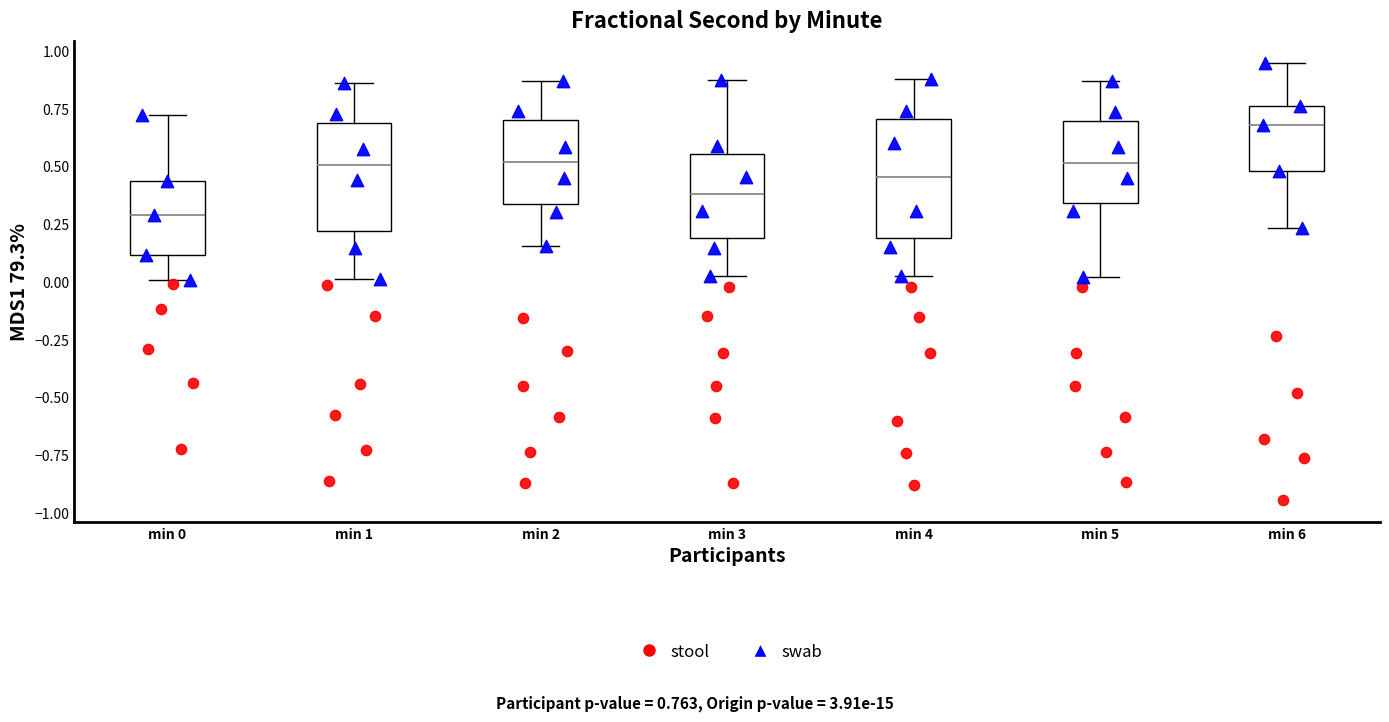

Where does the lower whisker of the box for min 3 end on the y-axis? The values are not printed on the chart, so give them approximately, as read against the axis.

0.00